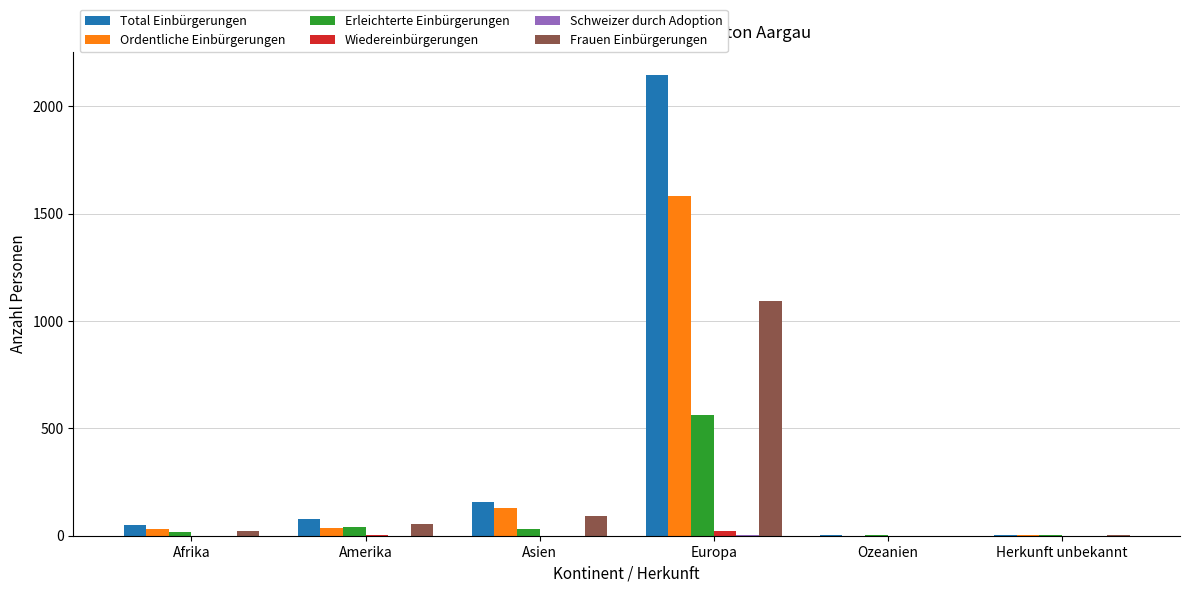

How many distinct data groups are displayed?

6